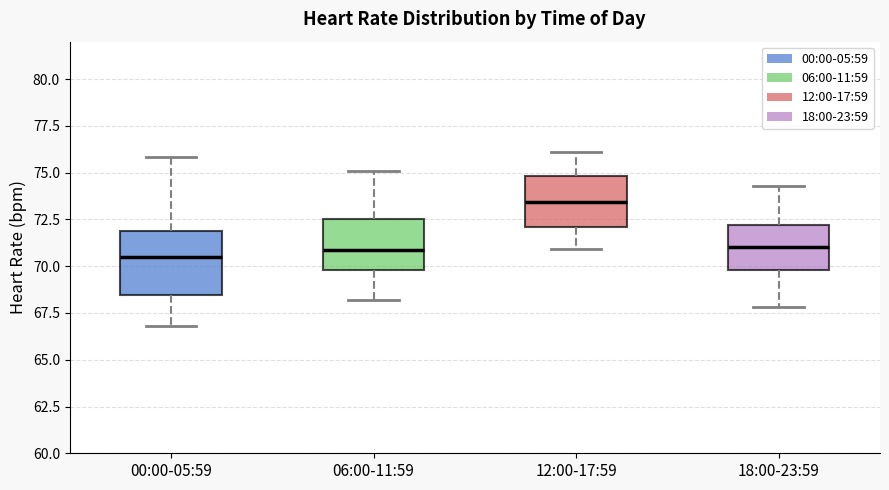

Reading left to right, read every box against the y-axis: the position of its median line, the range the box covers, and the ends of its whiskers. The values are not printed on the chart, so give them approximately, as read against the axis.

00:00-05:59: median 70.5, box 68.5 to 72.0, whiskers 67.0 to 76.0
06:00-11:59: median 71.0, box 70.0 to 72.5, whiskers 68.0 to 75.0
12:00-17:59: median 73.5, box 72.0 to 75.0, whiskers 71.0 to 76.0
18:00-23:59: median 71.0, box 70.0 to 72.0, whiskers 68.0 to 74.5